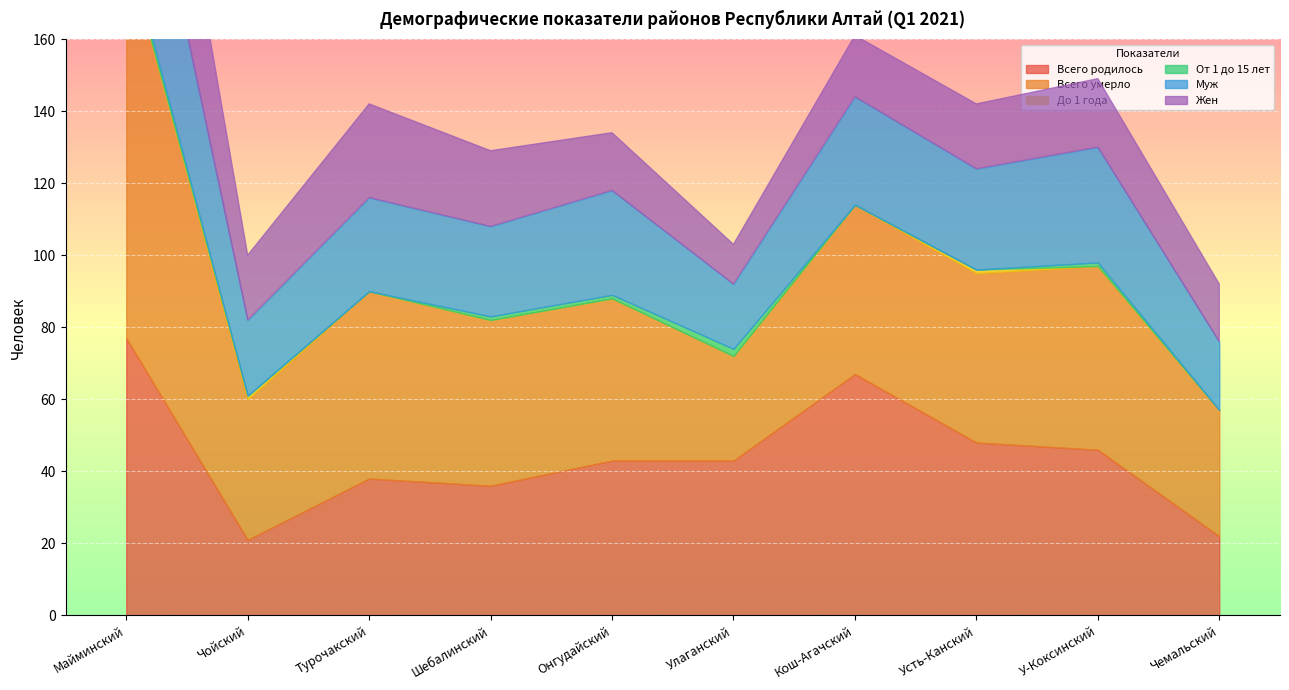

At which category does До 1 года reach its first local peak?

Чойский